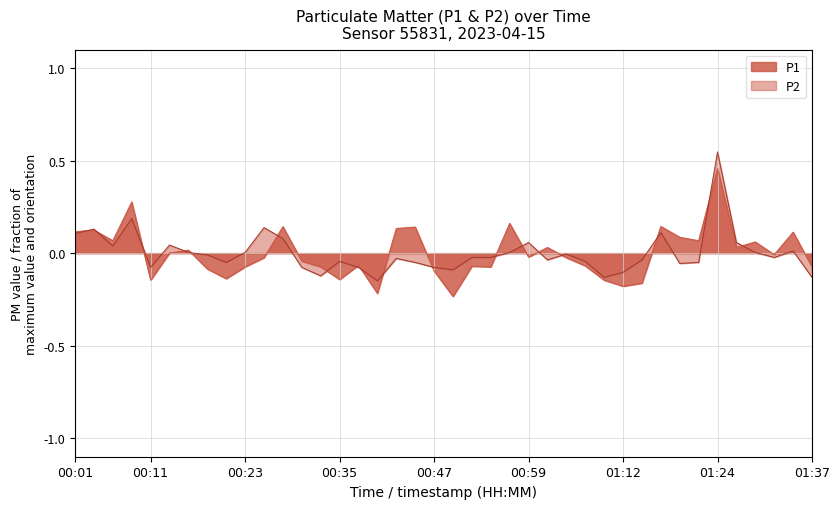

How many categories are shown in the chart?

40